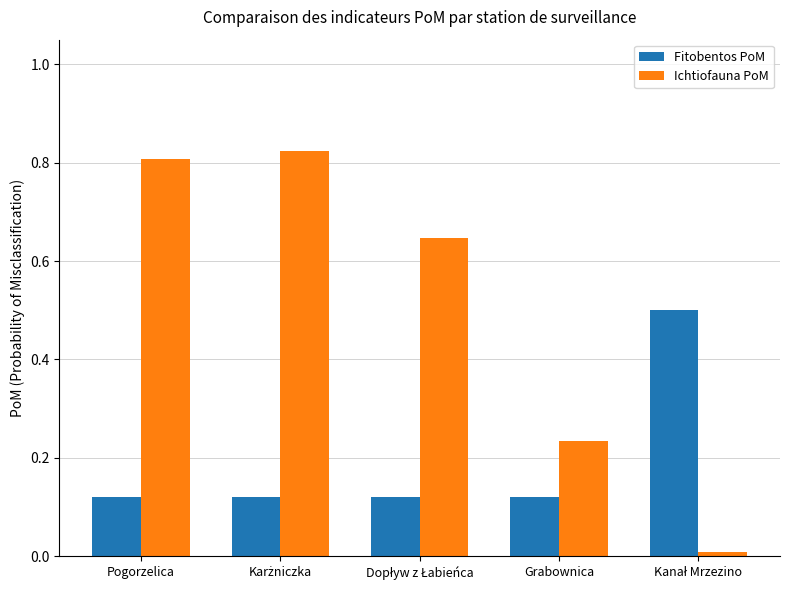

What is the difference between the maximum and minimum values in the Fitobentos PoM series?

0.4